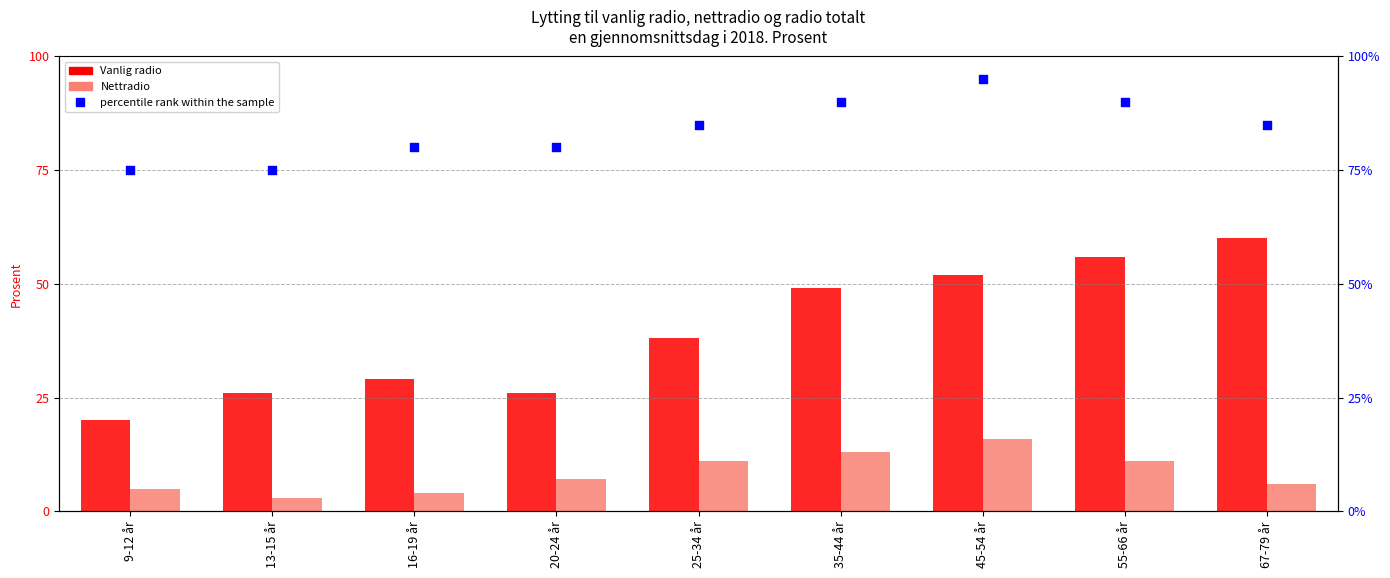

Is the value of Vanlig radio at 67-79 år greater than the value of Radio totalt (percentile) at 13-15 år?

No